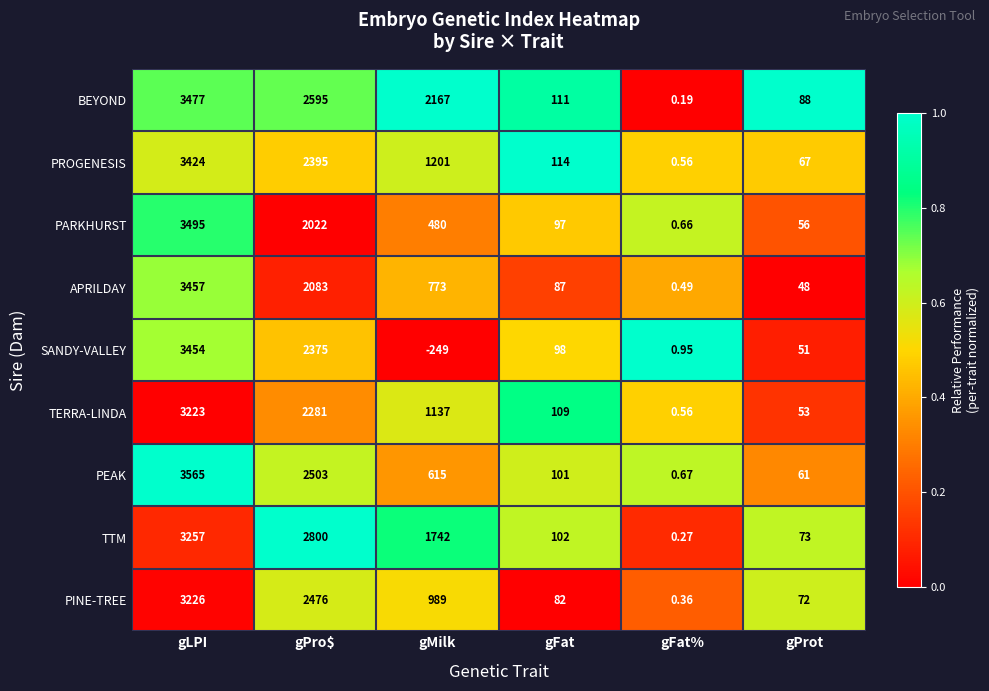

At which label does PINE-TREE first exceed 989?

gLPI